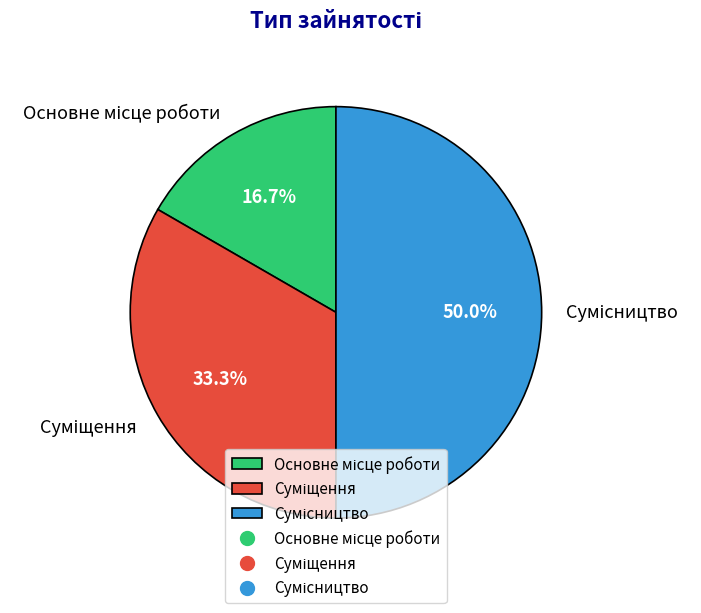

Does Основне місце роботи represent more than half of the total?

No